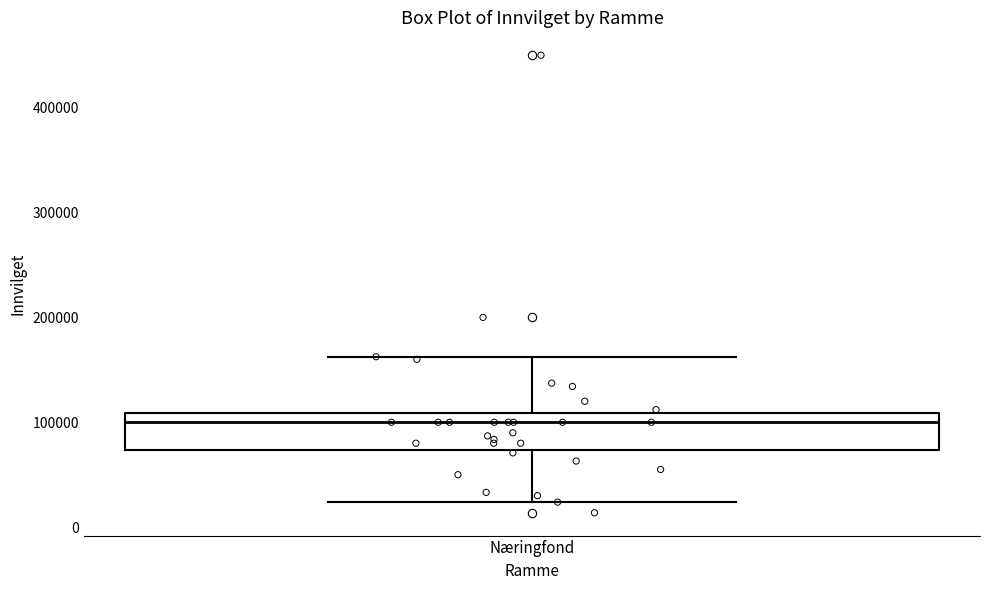

Transcribe this box plot: give where the median line is, the range the box spans, and where the two whiskers end, as read against the y-axis. The values are not printed on the chart, so give them approximately, as read against the axis.

median 100000, box 70000 to 110000, whiskers 20000 to 160000